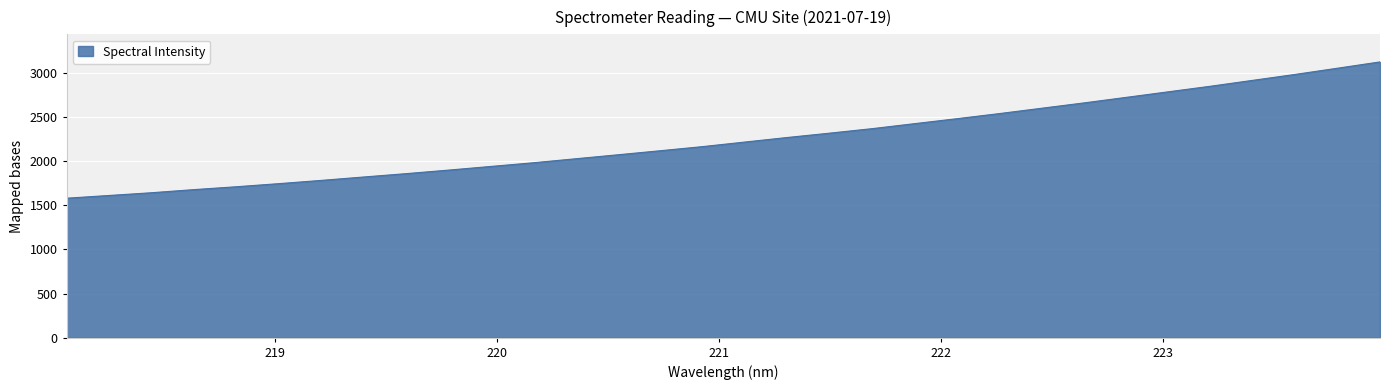

What is the greatest value displayed?

3122.0